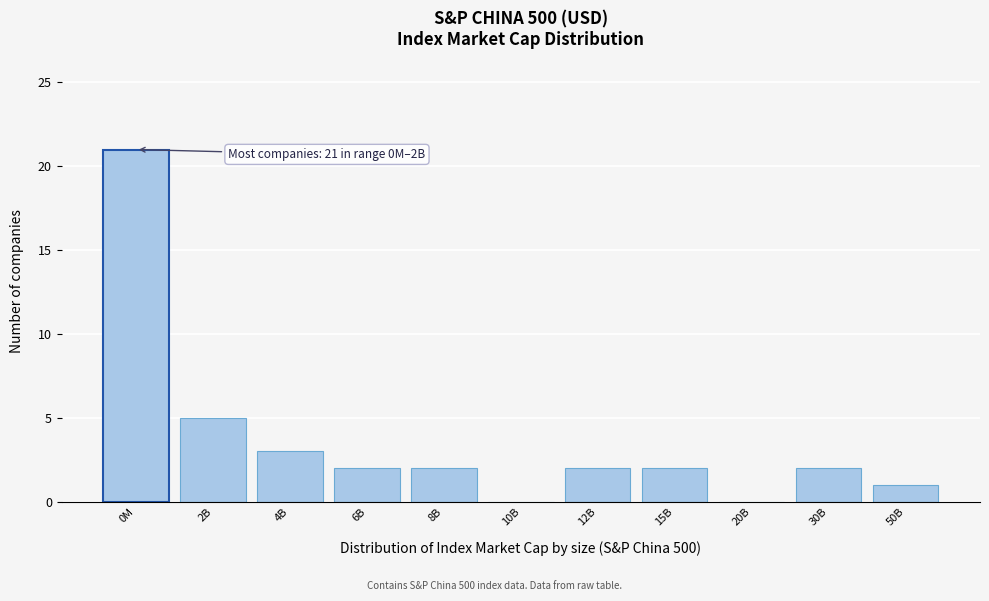

Reading left to right, transcribe all the data shown in this chart.

0M=21	2B=5	4B=3	6B=2	8B=2	10B=0	12B=2	15B=2	20B=0	30B=2	50B=1